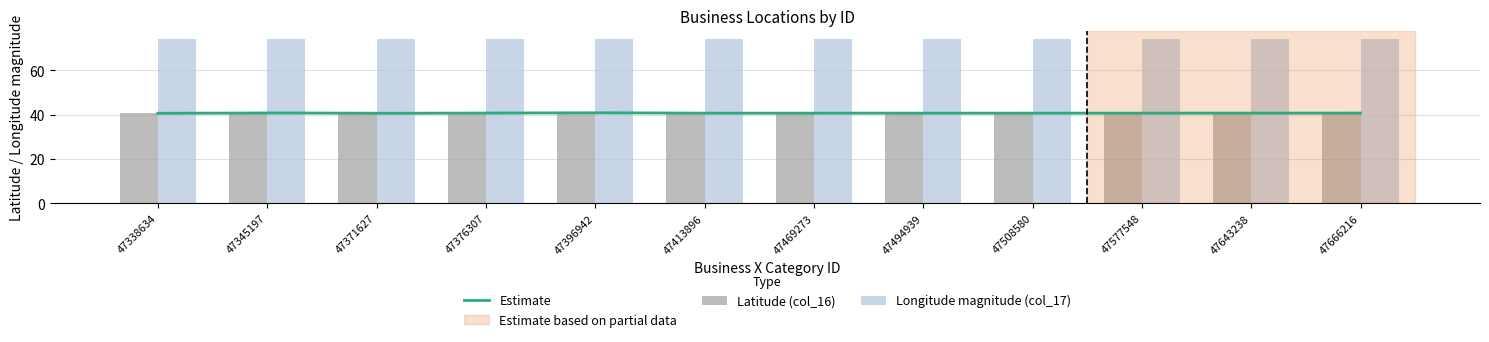

Count the number of categories in the chart.

12